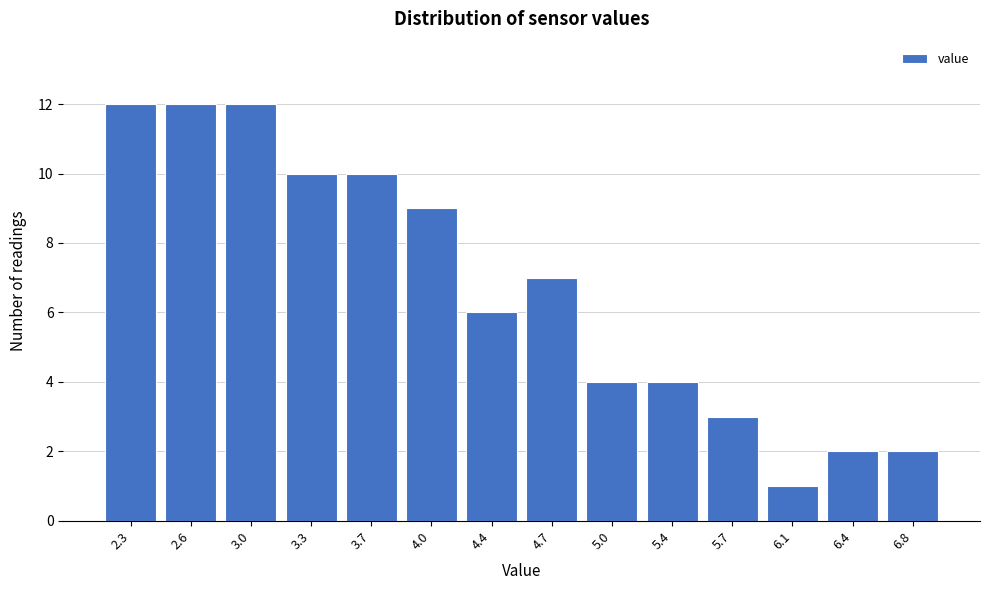

Reading right to left, extract all data points from this chart.

2	2	1	3	4	4	7	6	9	10	10	12	12	12